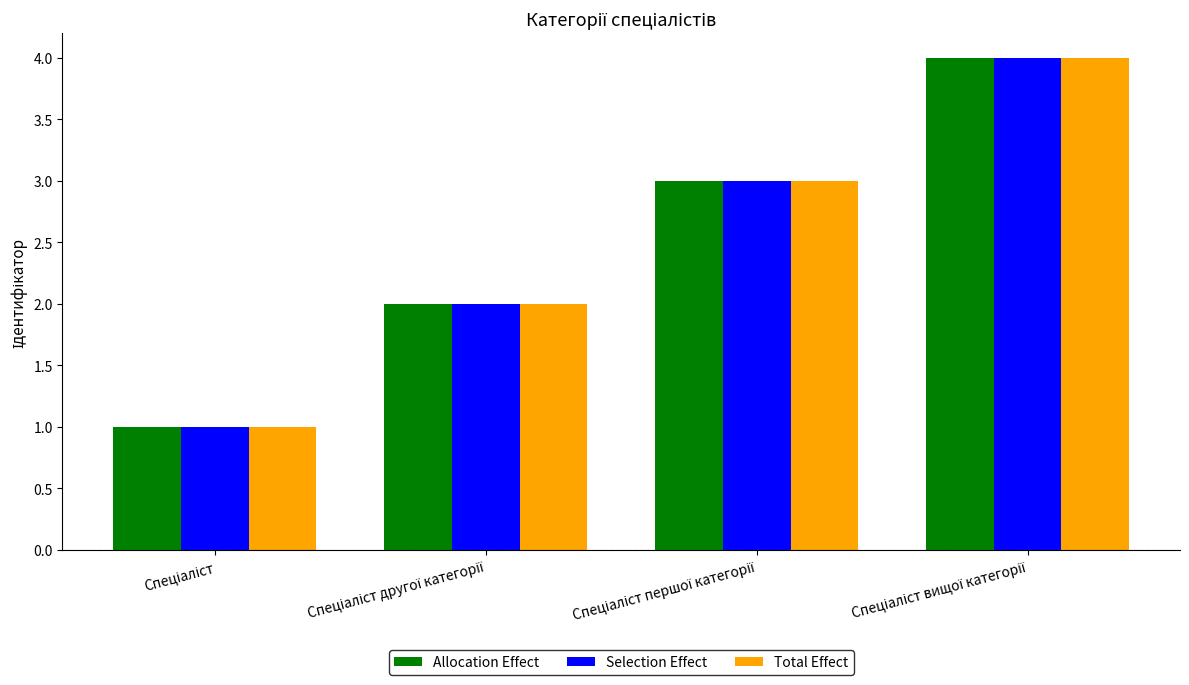

What is the greatest value displayed?

4